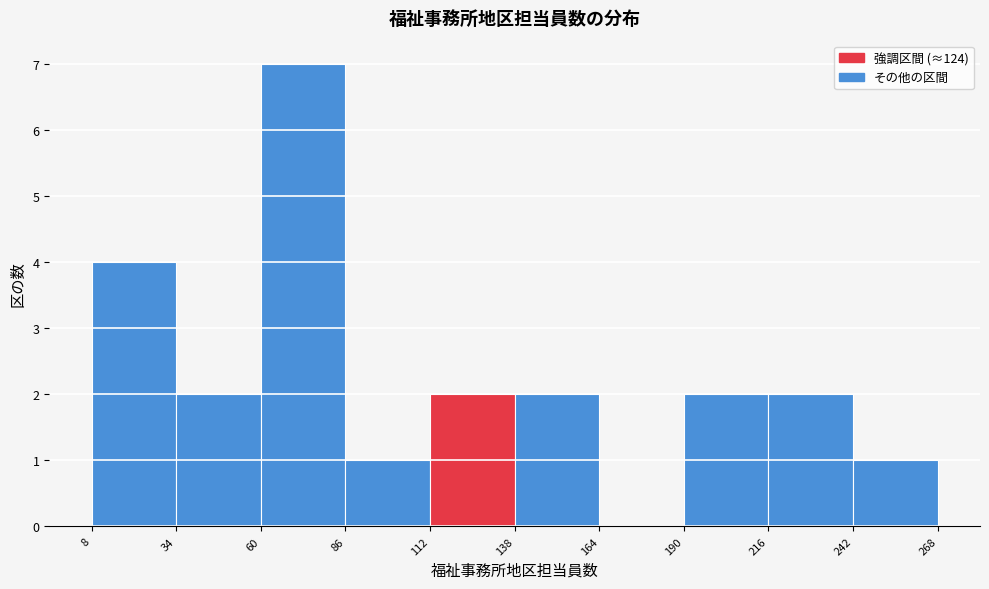

Reading left to right, transcribe this chart: for each bar, give the range it covers on the x-axis and its height. The values are not printed on the chart, so give them approximately, as read against the axis.

8 to 34: 4
34 to 60: 2
60 to 86: 7
86 to 112: 1
112 to 138: 2
138 to 164: 2
164 to 190: 0
190 to 216: 2
216 to 242: 2
242 to 268: 1